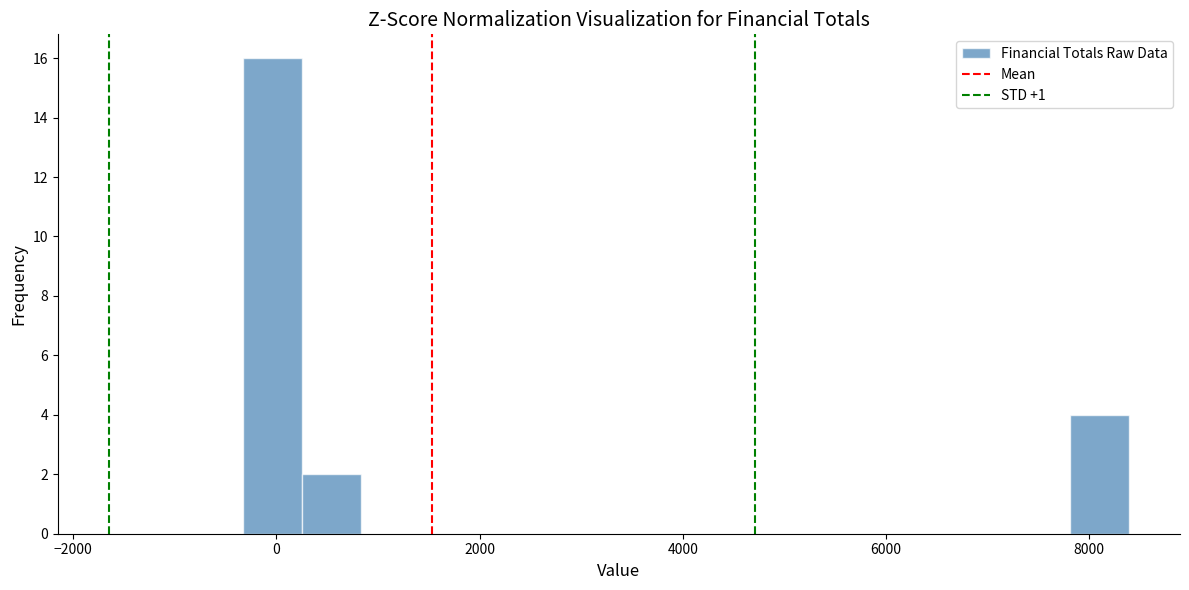

Around what value on the x-axis is the tallest bar? Give the approximate position of its centre, as read against the axis.

0